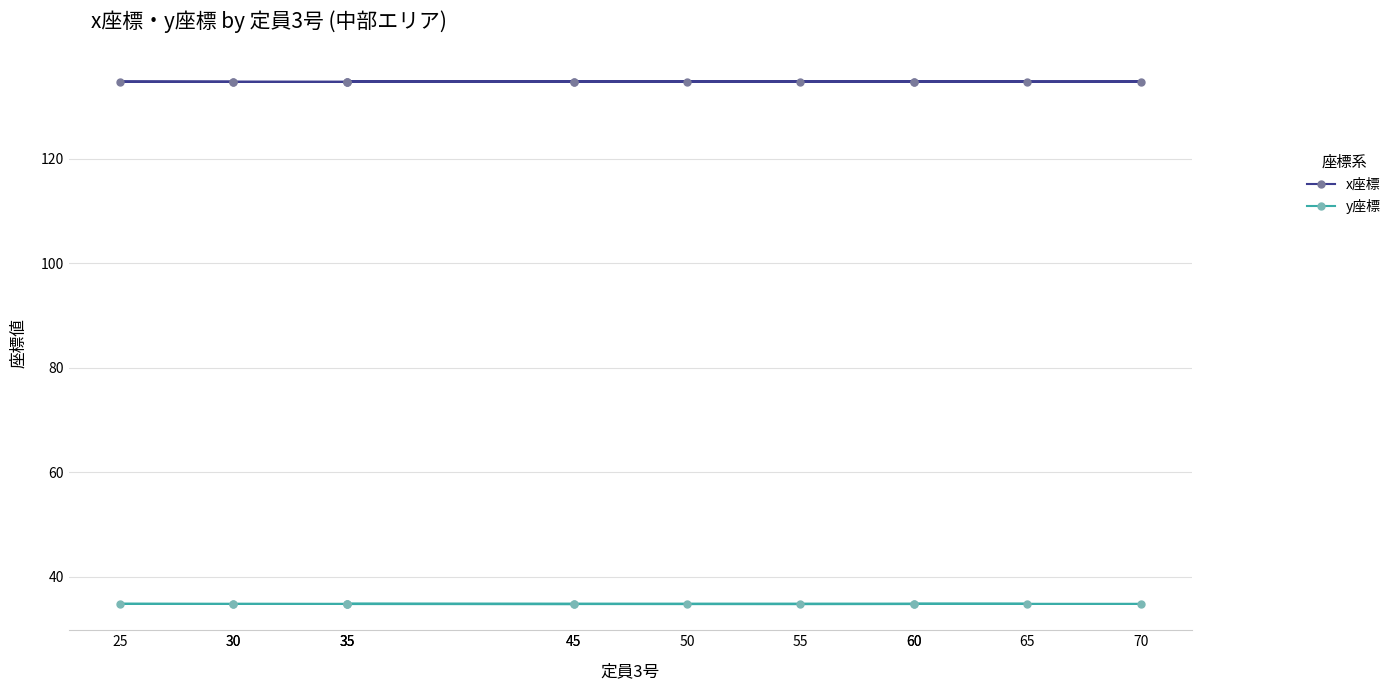

Which series has the widest spread of values?

x座標